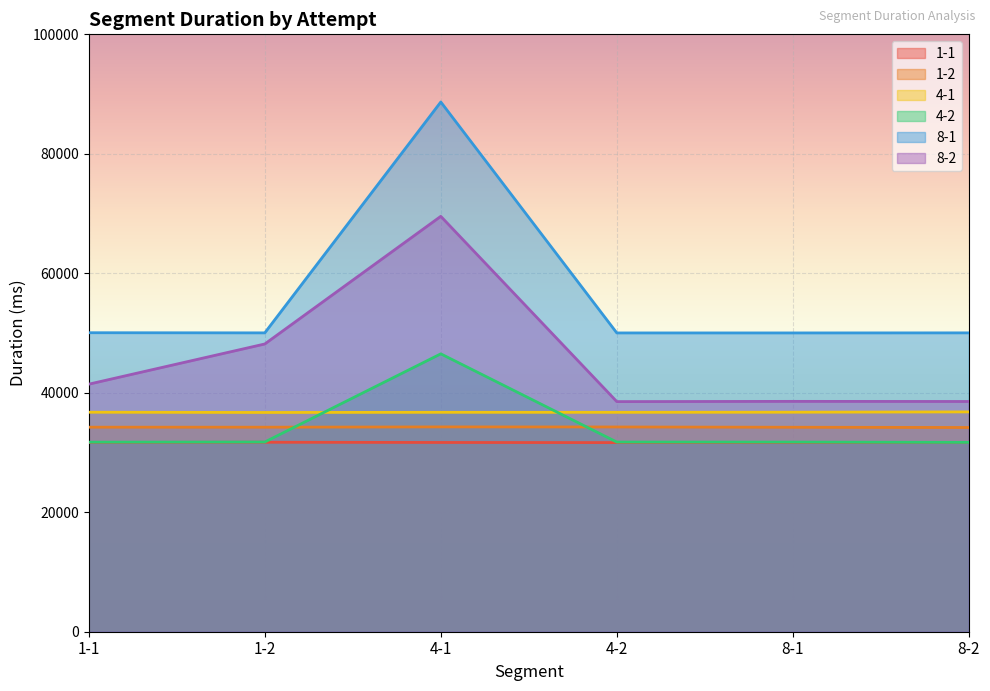

What is the difference between the second highest and minimum values in the 4-2 series?

64